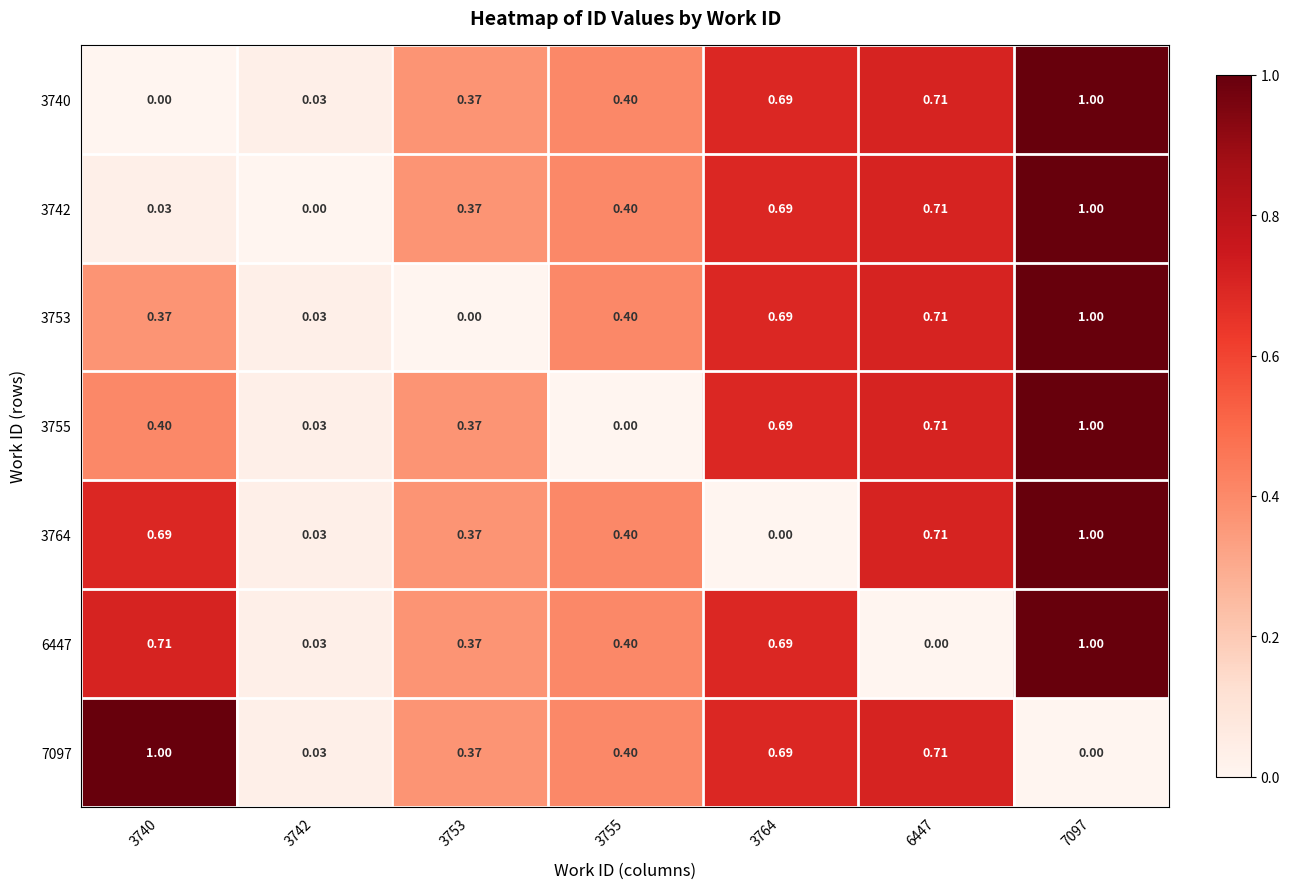

At how many categories does at least one series exceed 0?

7